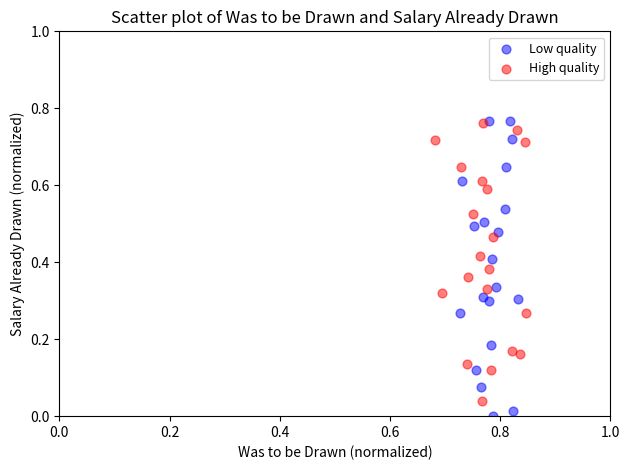

Which series has the widest spread of Y values?

Low quality